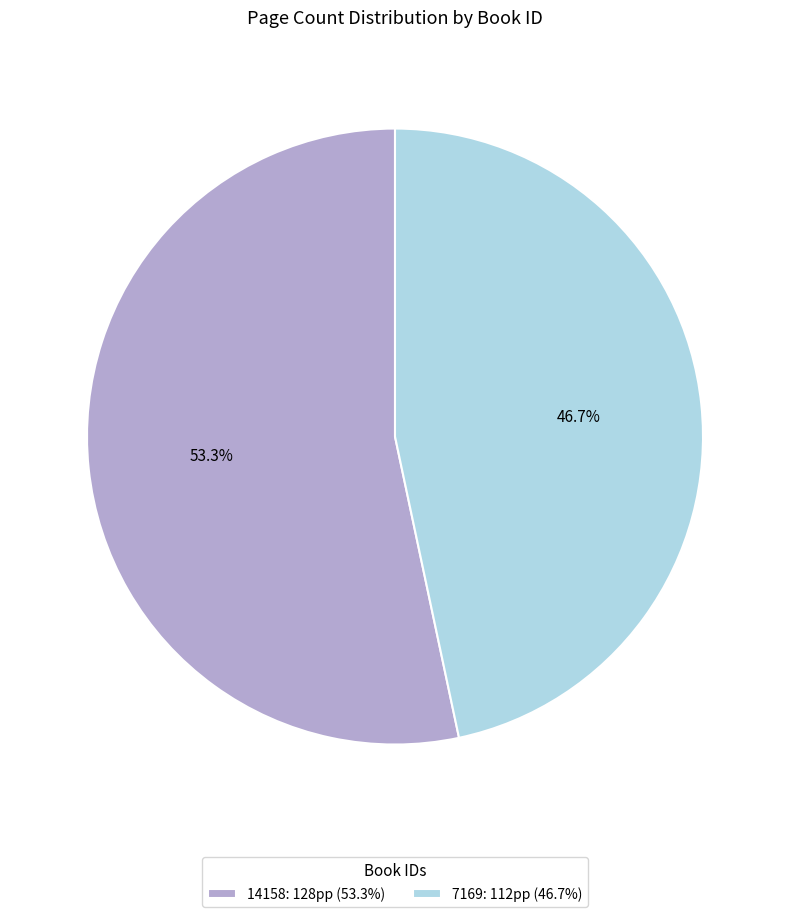

How many slices are in this pie chart?

2